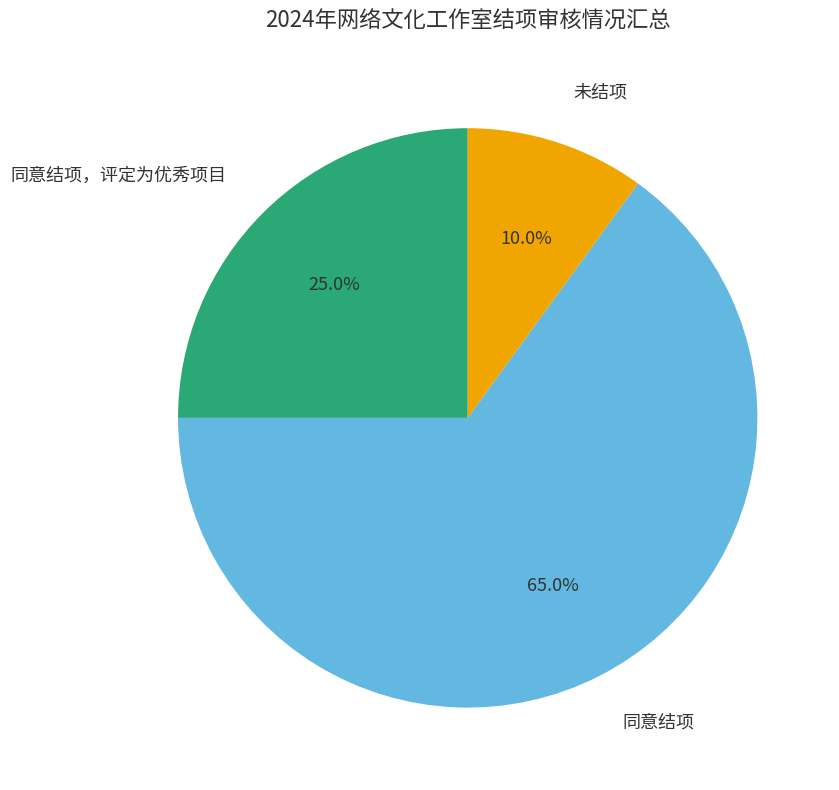

Is there any slice that represents more than half of the pie?

Yes